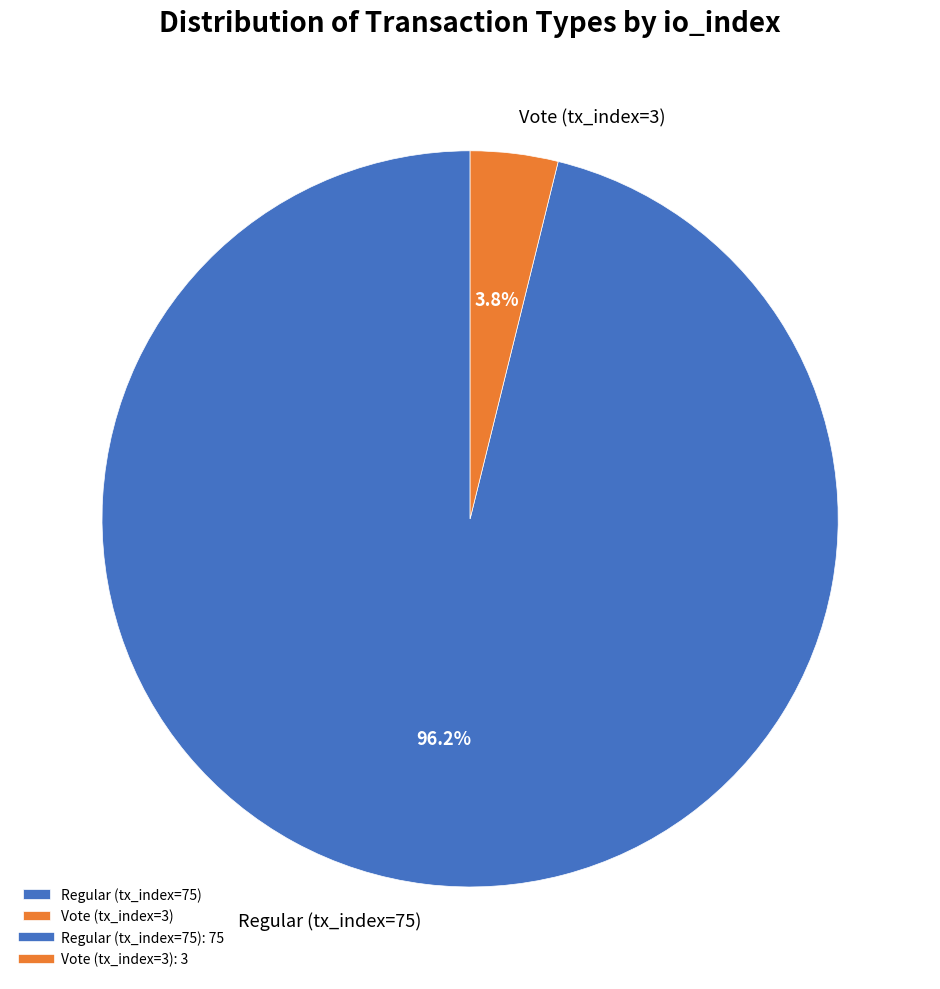

True or false: Vote (tx_index=3) accounts for 12% of the total.

False